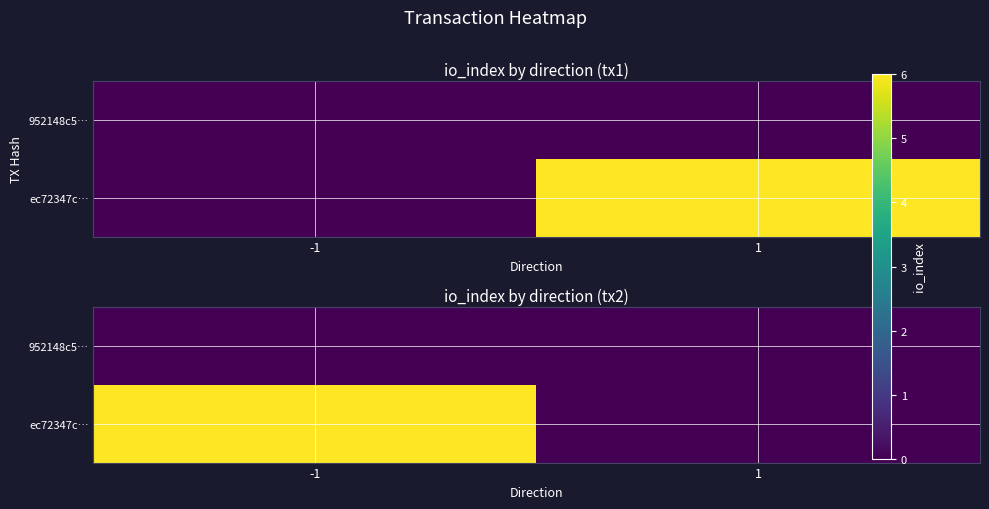

Is the value of 952148c5… at -1 greater than the value of ec72347c… at 1?

No